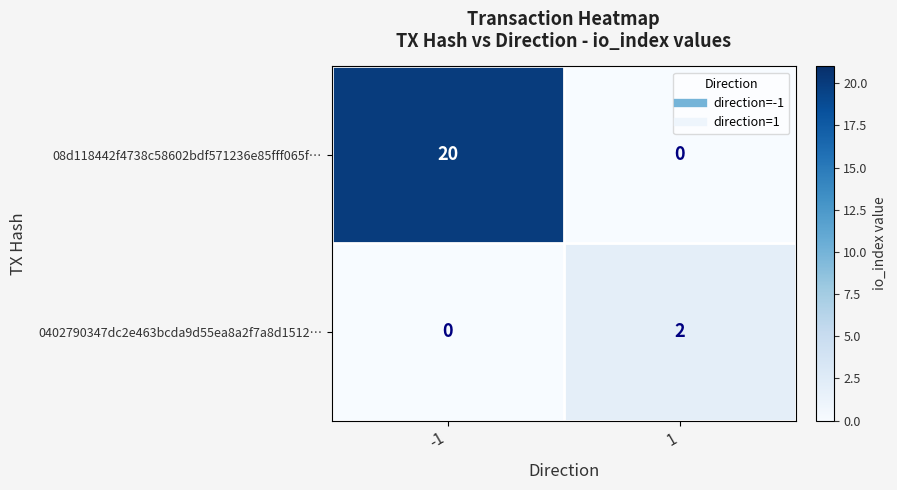

Reading left to right, what are all the values shown in this chart?

08d118442f4738c58602bdf571236e85fff065f…: 20	0
0402790347dc2e463bcda9d55ea8a2f7a8d1512…: 0	2